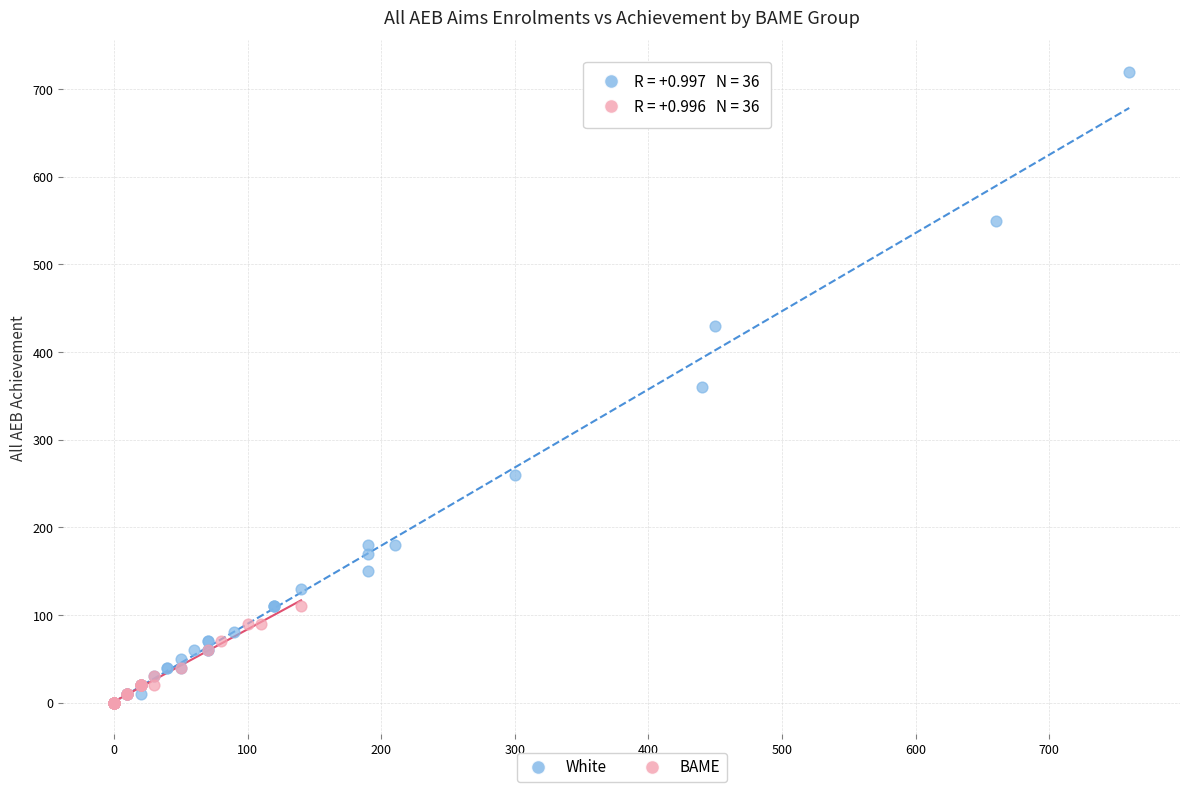

Which series contains the highest Y value?

White